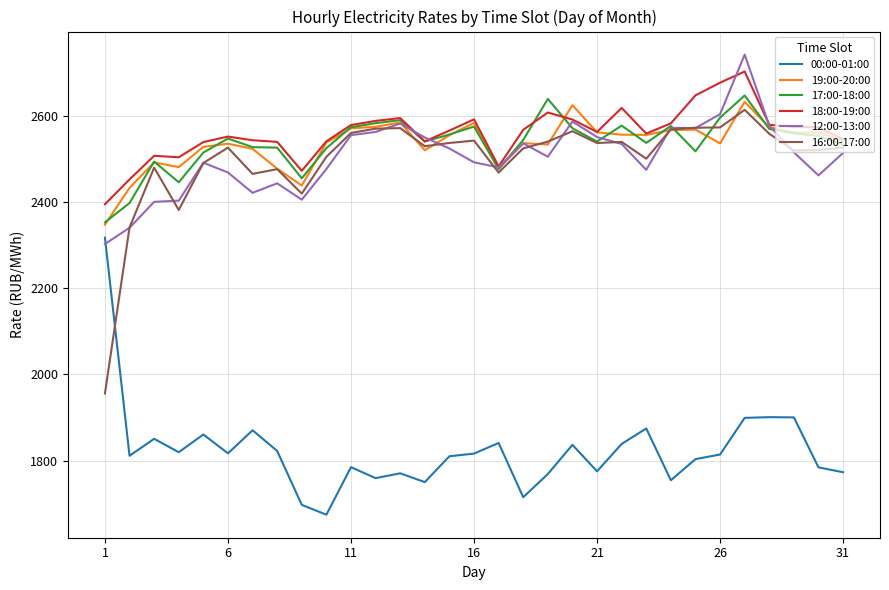

What is the maximum value shown in the chart?

2741.3